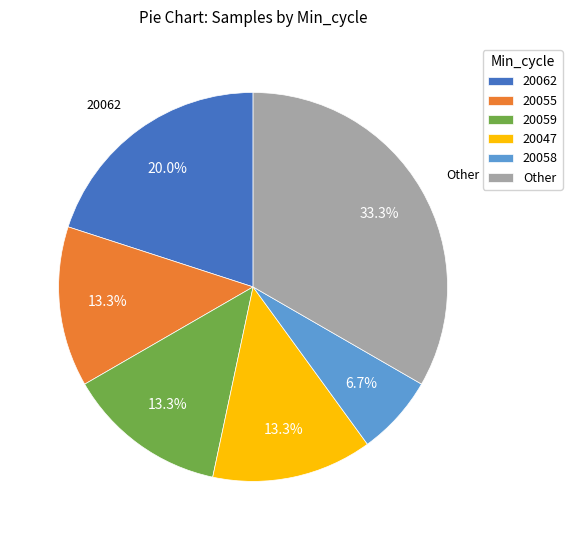

Is there any slice that represents more than half of the pie?

No